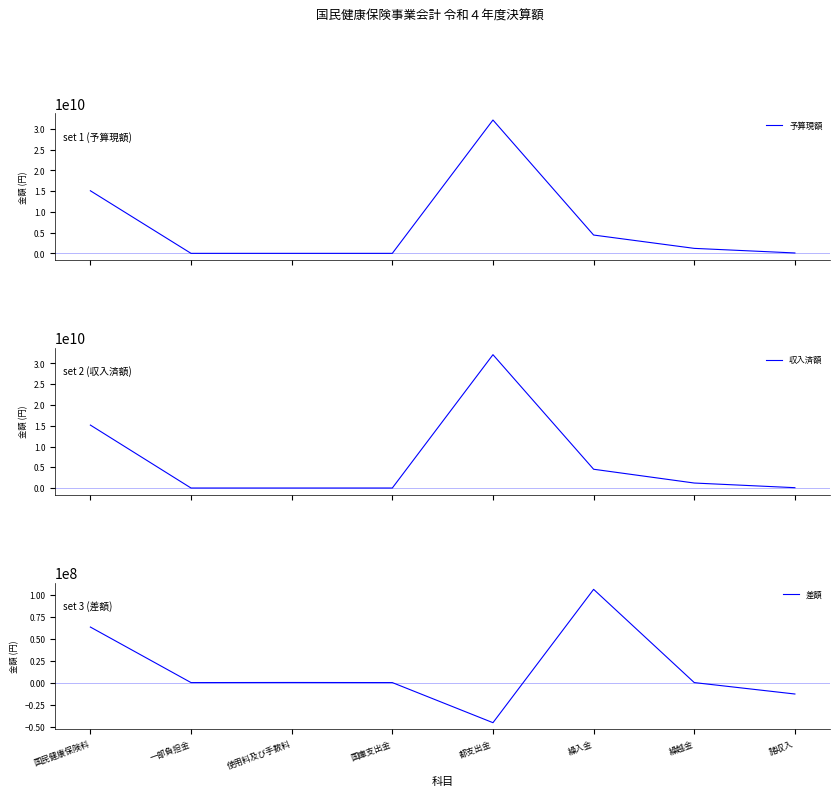

What is the sum of all 差額 values?

110590015